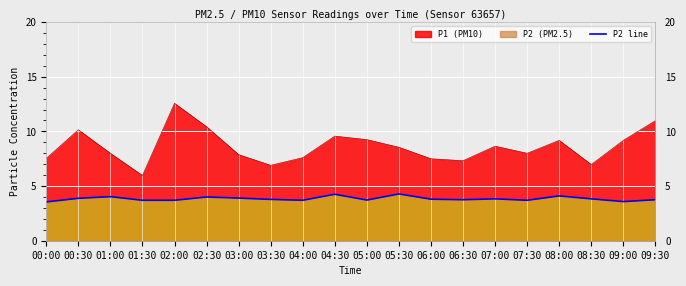

Which has a higher value, 06:00 or 03:30?

06:00